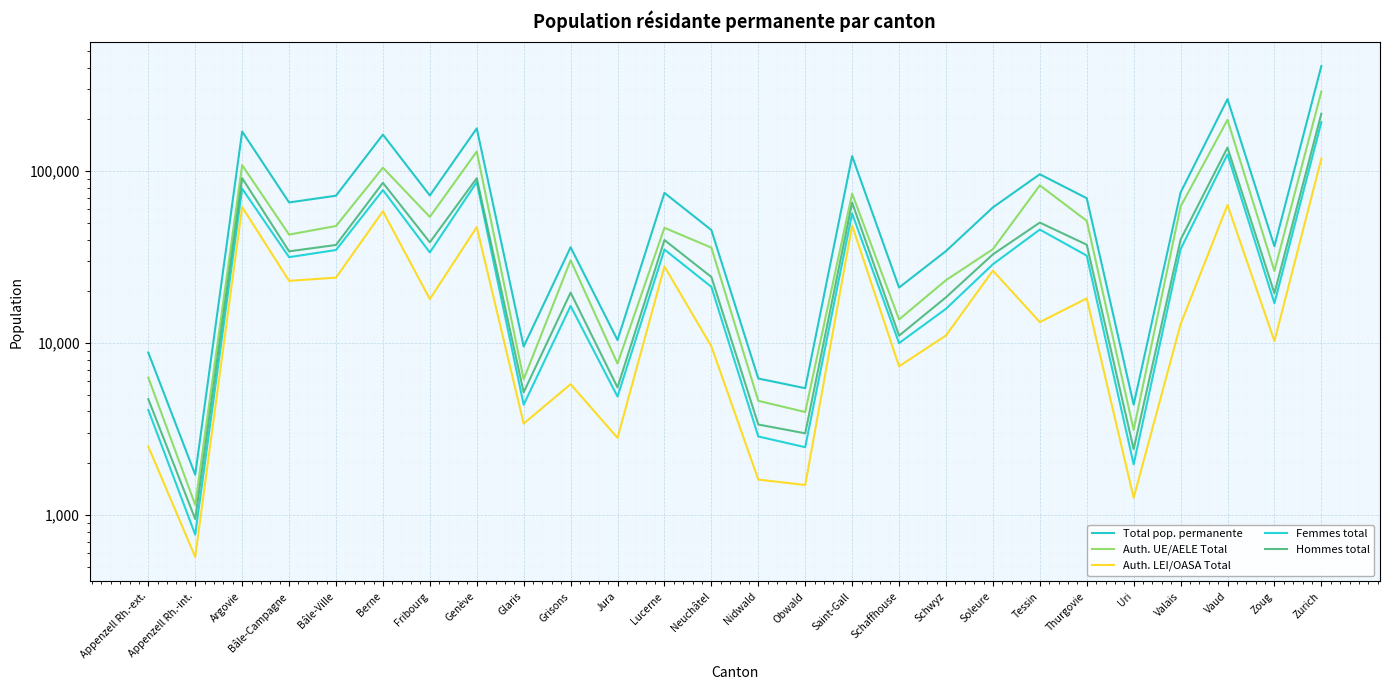

Rank the series by their maximum value, from highest to lowest.

Total pop. permanente, Auth. UE/AELE Total, Hommes total, Femmes total, Auth. LEI/OASA Total